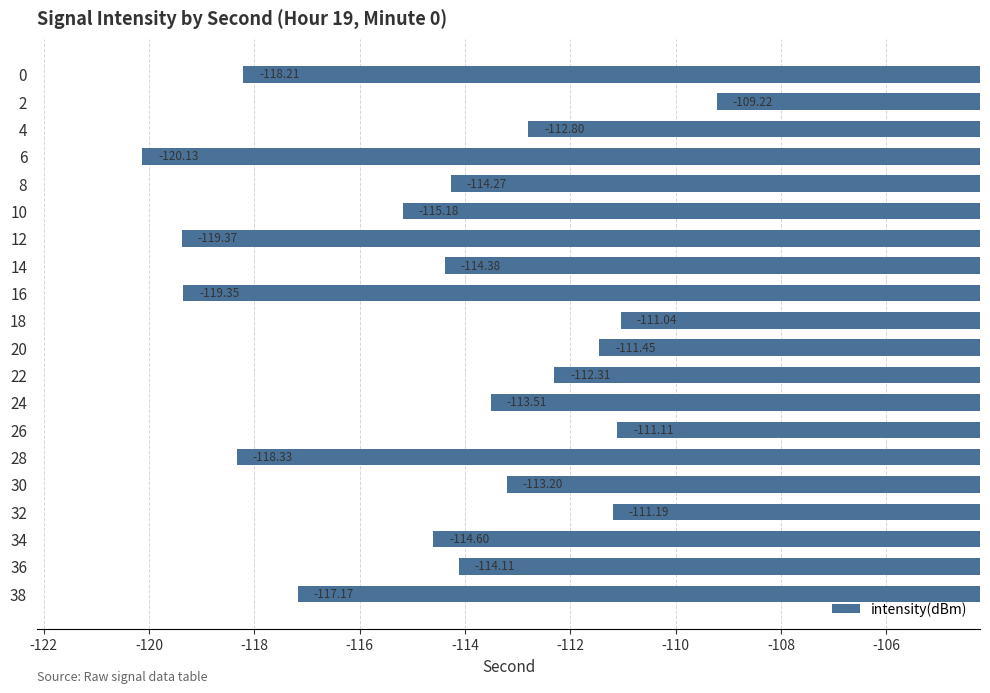

What is the smallest value displayed?

-120.1